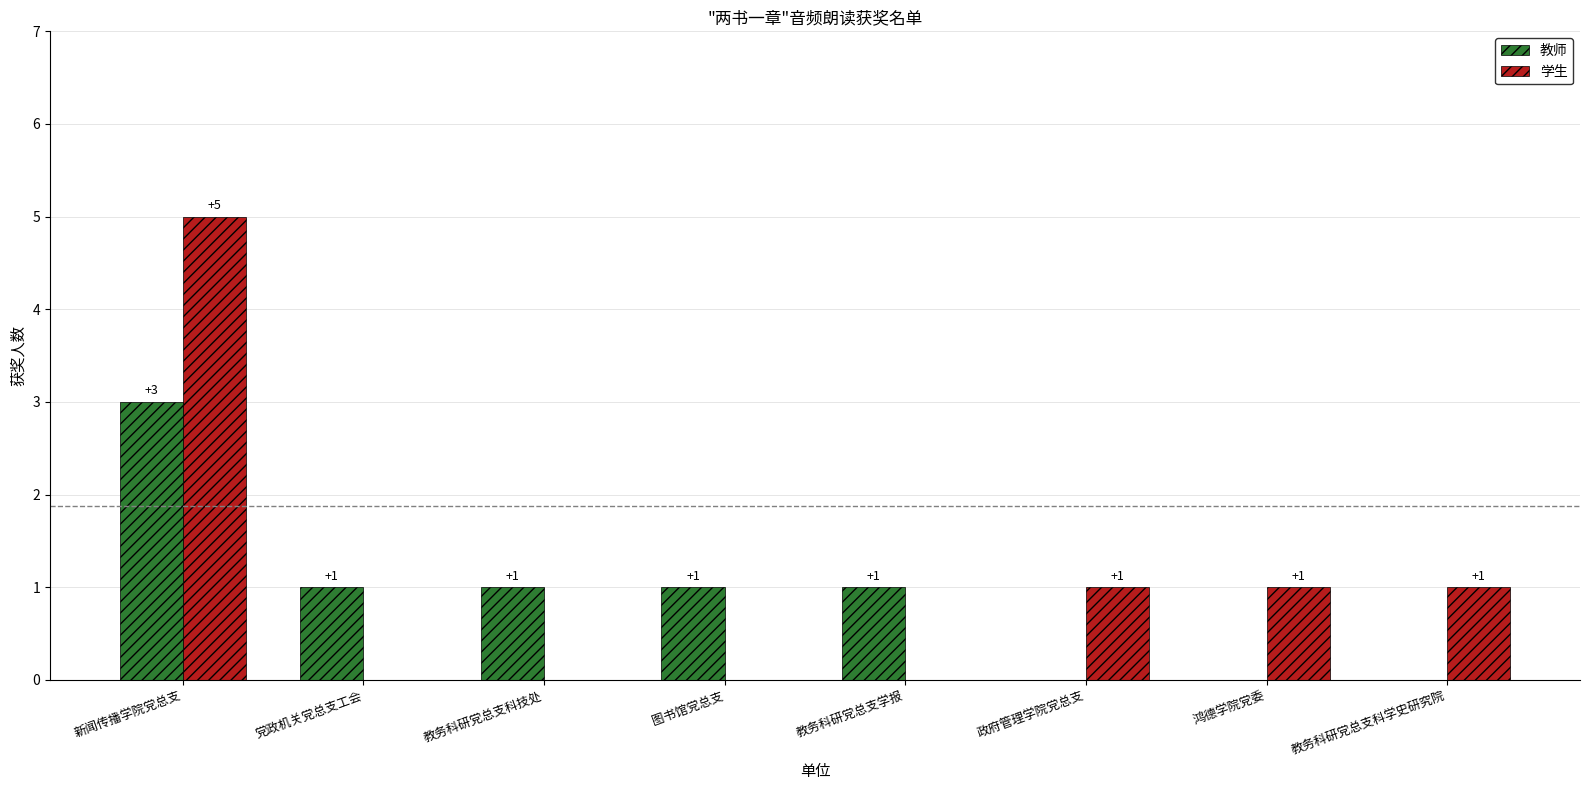

What is the highest value of the 教师 series?

3